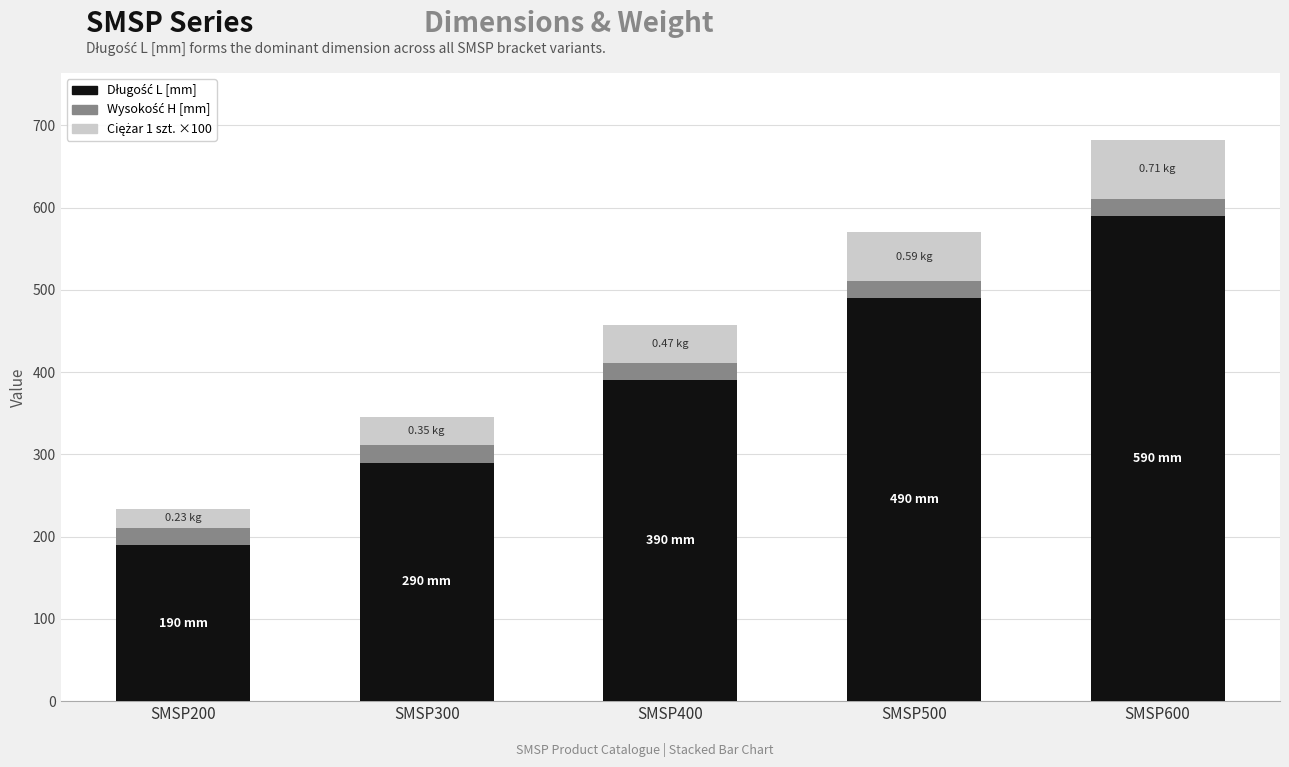

At which category is the sum across all series the highest?

SMSP600